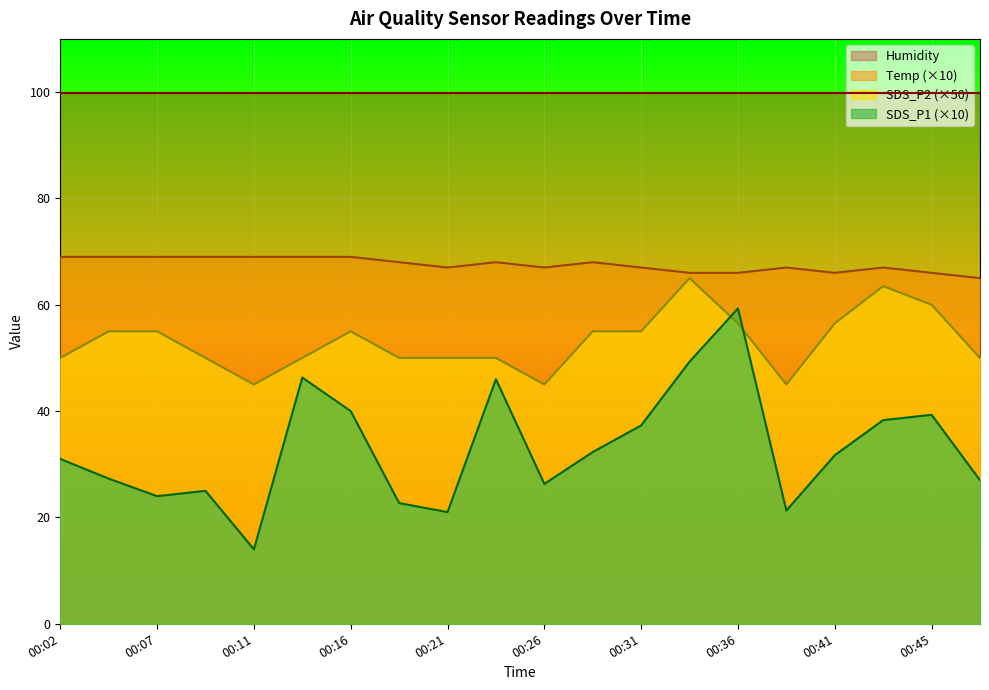

The value of SDS_P1 at 00:09 is 7.2. True or false?

False